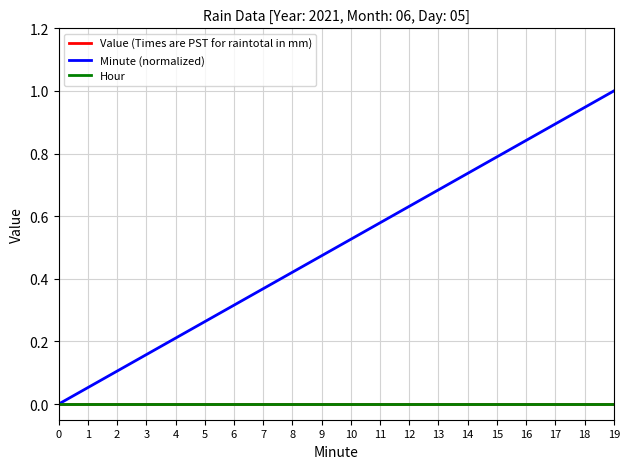

What is the difference between the maximum and second lowest values in the Minute (normalized) series?

0.9